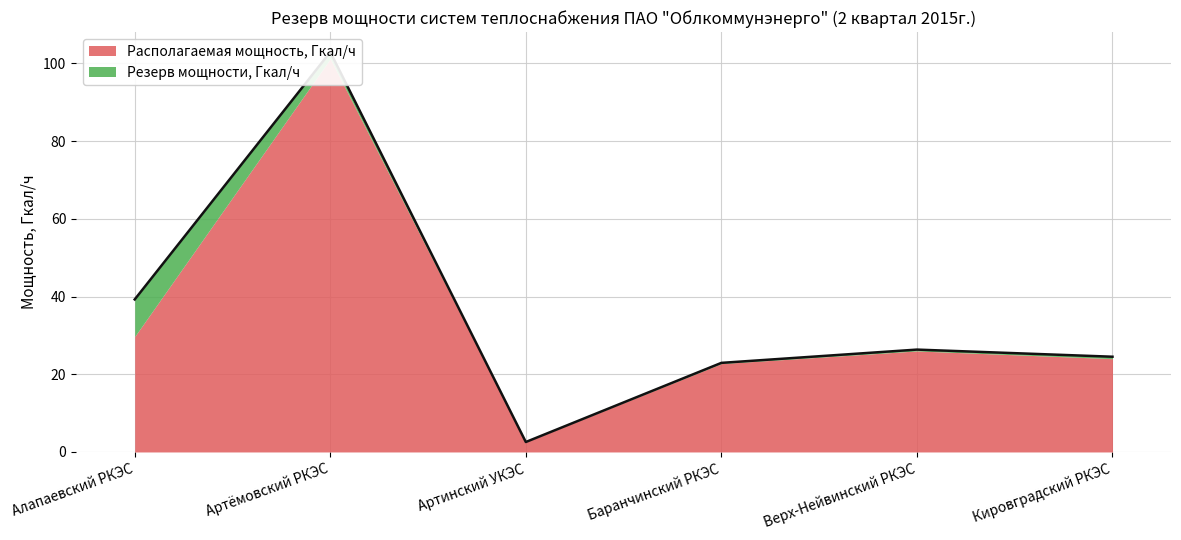

What is the sum of the values at Алапаевский РКЭС and Артинский УКЭС?

41.8